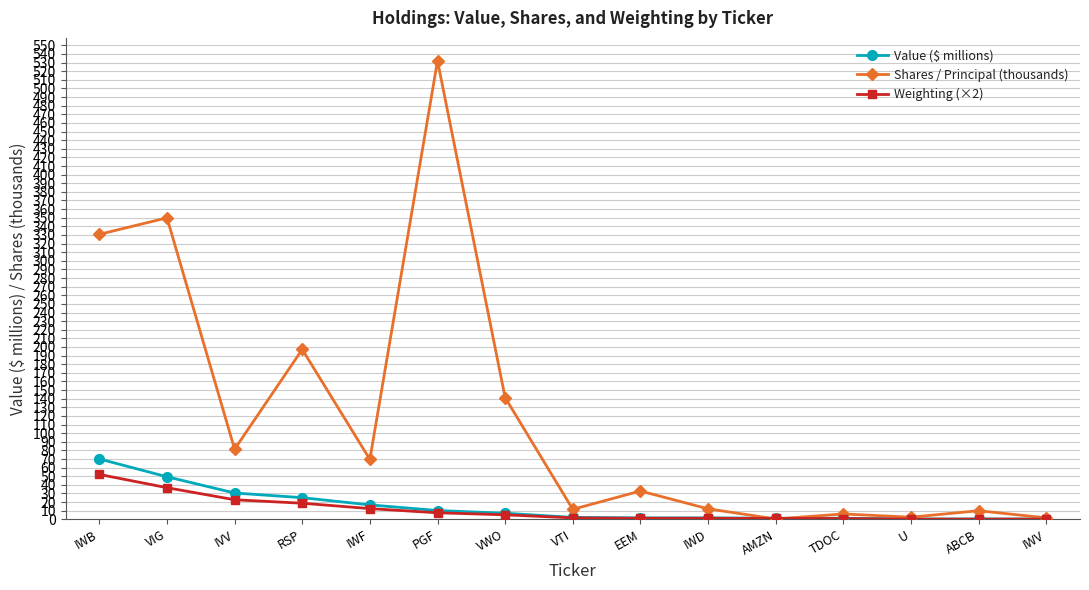

At which label does Shares / Principal (thousands) reach its peak?

PGF